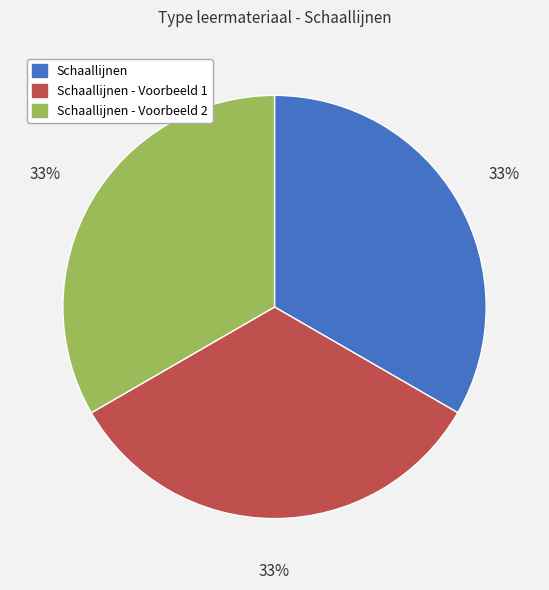

To the nearest percent, what is the average slice percentage?

33%